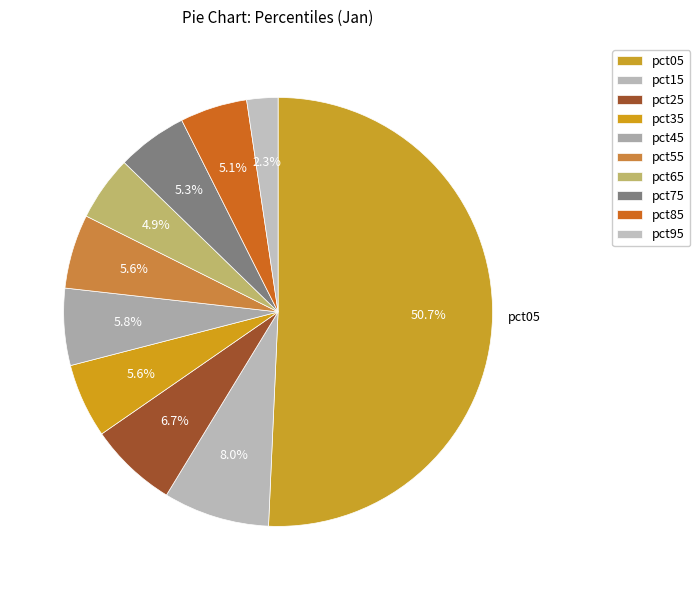

Approximately how many times larger is the value at pct65 compared to pct05?

0.1